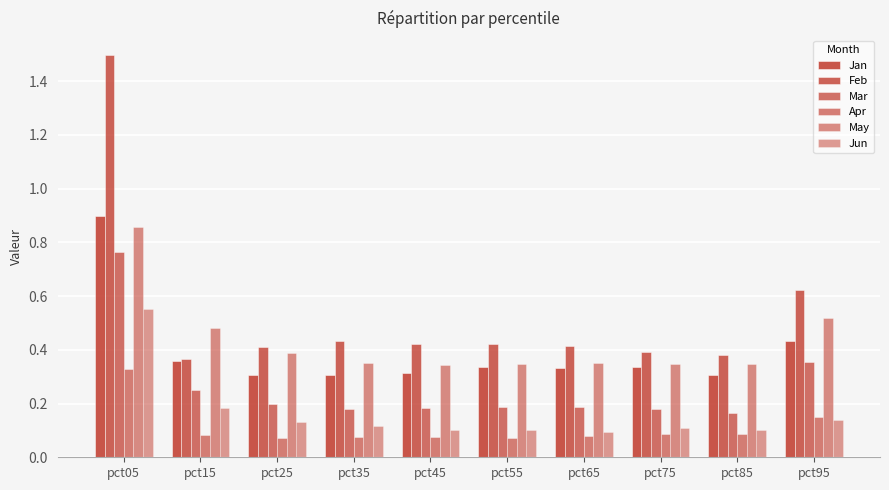

What is the highest value of the Jan series?

0.9